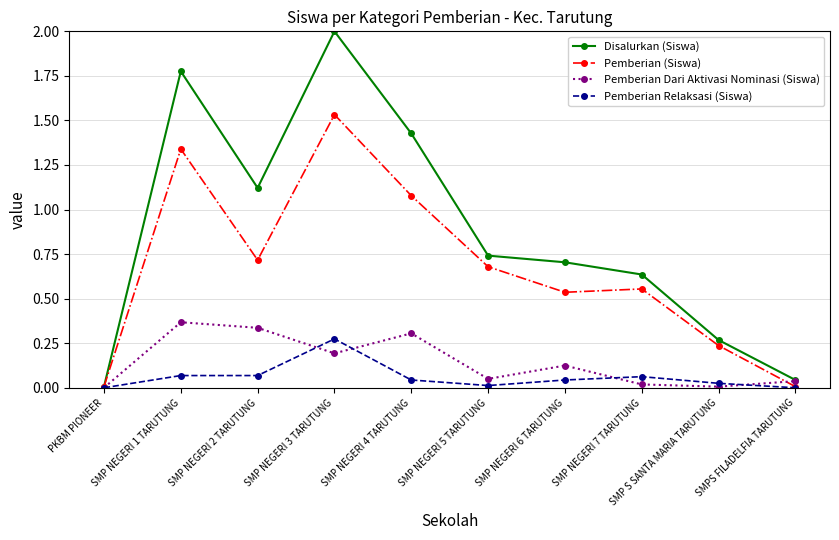

True or false: Pemberian Dari Aktivasi Nominasi (Siswa) has more than 1 points higher than both neighbors.

True